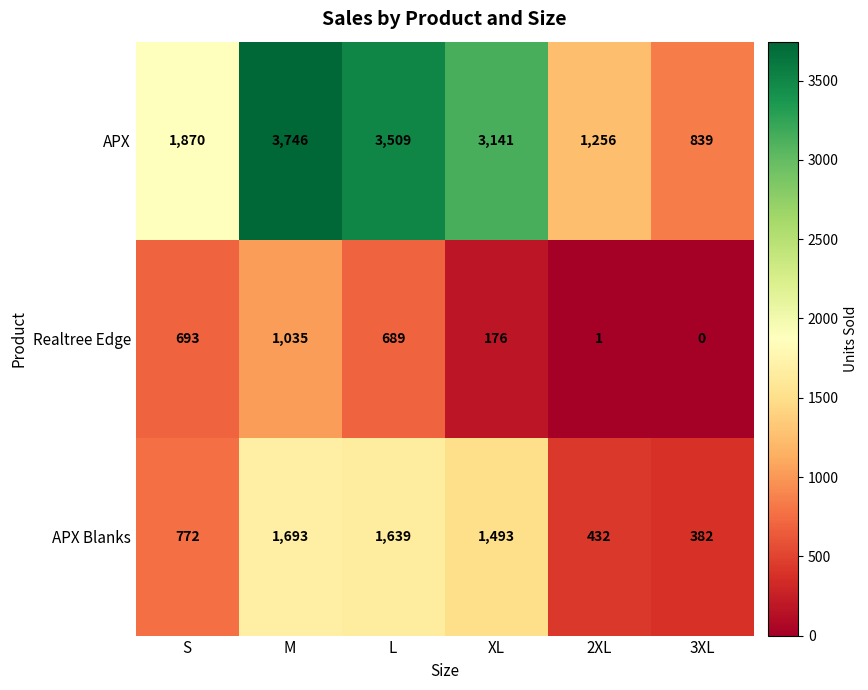

True or false: APX has a value of 1178 at M.

False